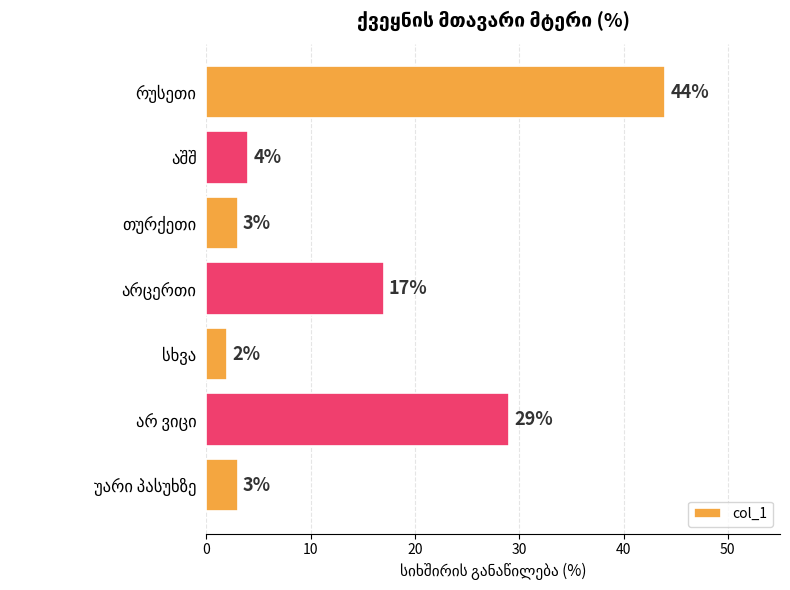

What is the value of the 6th bar from the top?

29